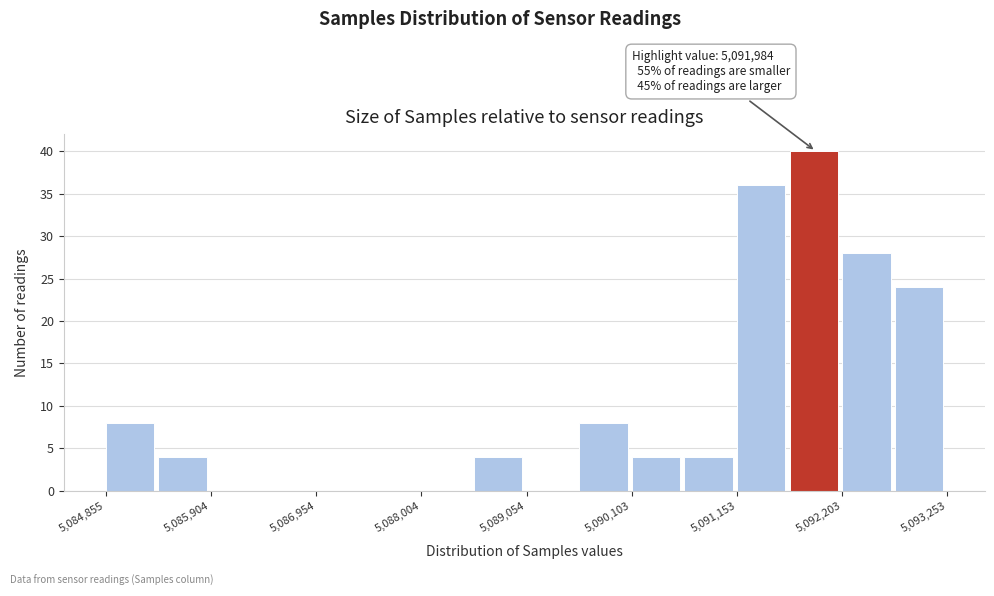

Around what value on the x-axis is the tallest bar? Give the approximate position of its centre, as read against the axis.

5092000